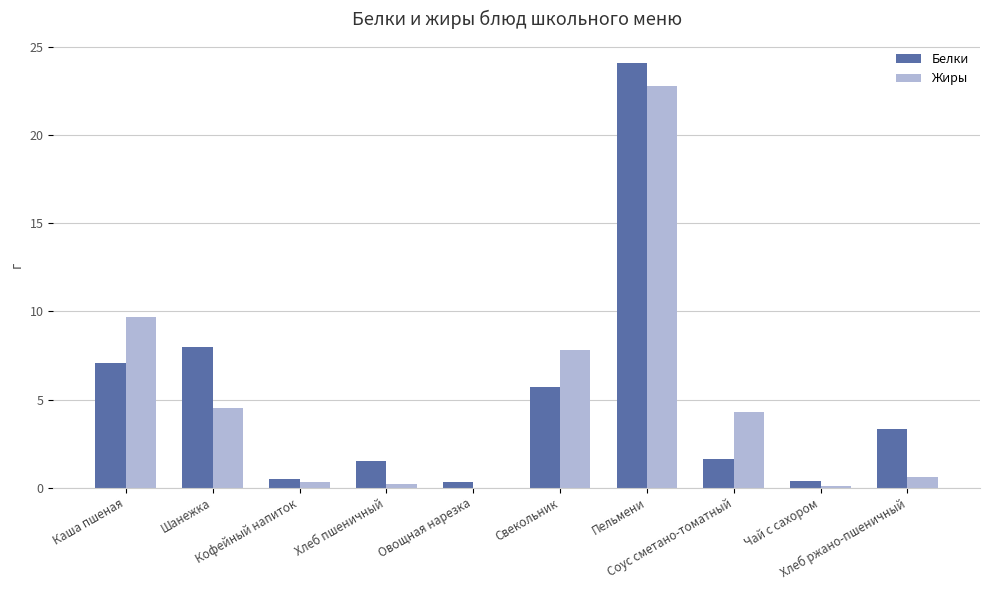

Which series changed the most between Чай с сахором and Хлеб ржано-пшеничный?

Белки